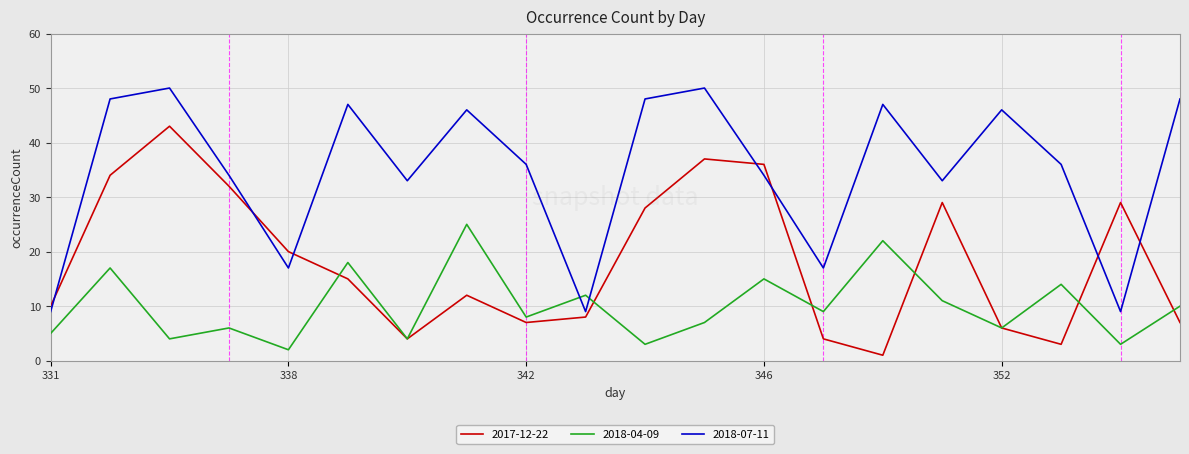

What is the maximum value shown in the chart?

50